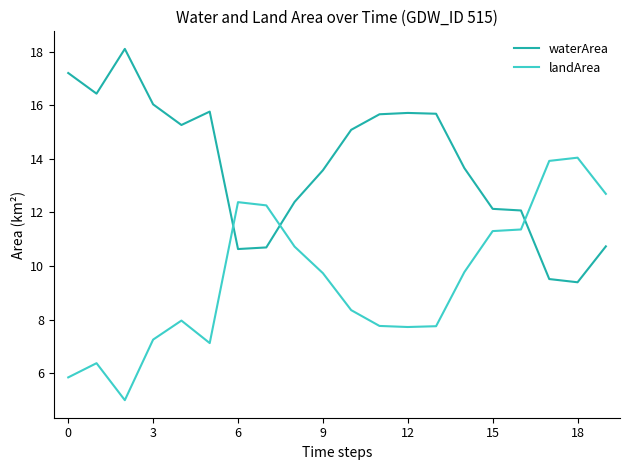

Rank the series by their average value, from highest to lowest.

waterArea, landArea